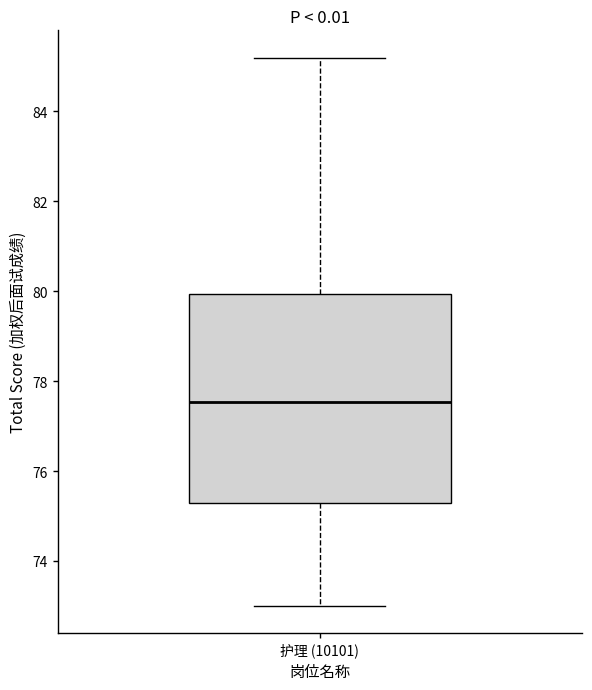

Read this box plot against the y-axis: the position of the median line, the range covered by the box, and the ends of both whiskers. The values are not printed on the chart, so give them approximately, as read against the axis.

median 77.6, box 75.2 to 80.0, whiskers 73.0 to 85.2